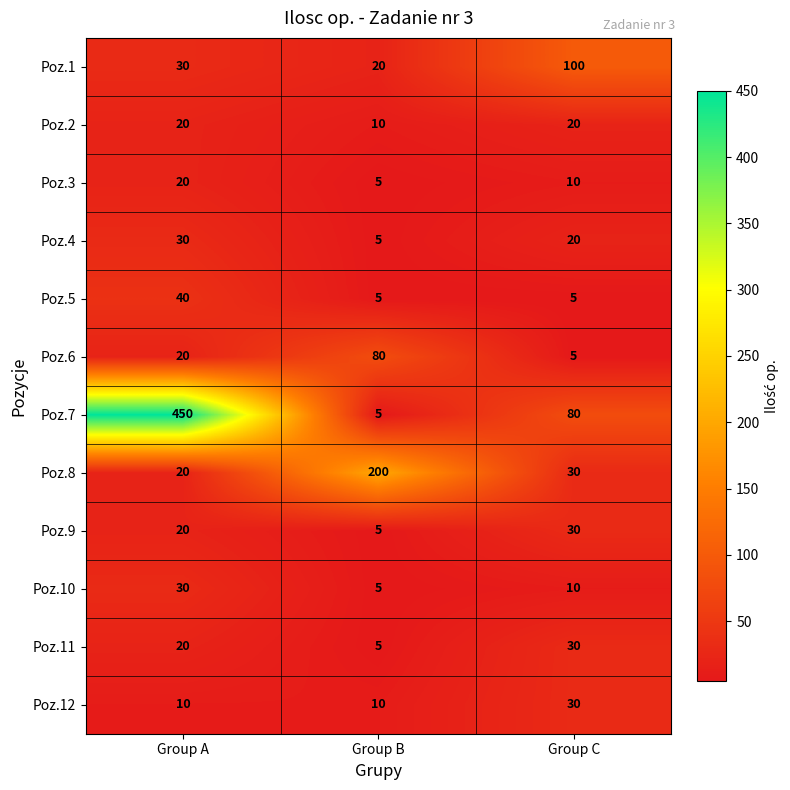

The value of Poz.3 at Group C is 5. True or false?

False